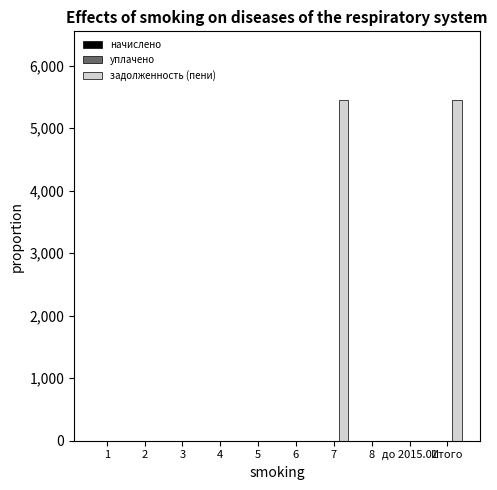

The value at до 2015.01 is -3126.0. True or false?

False